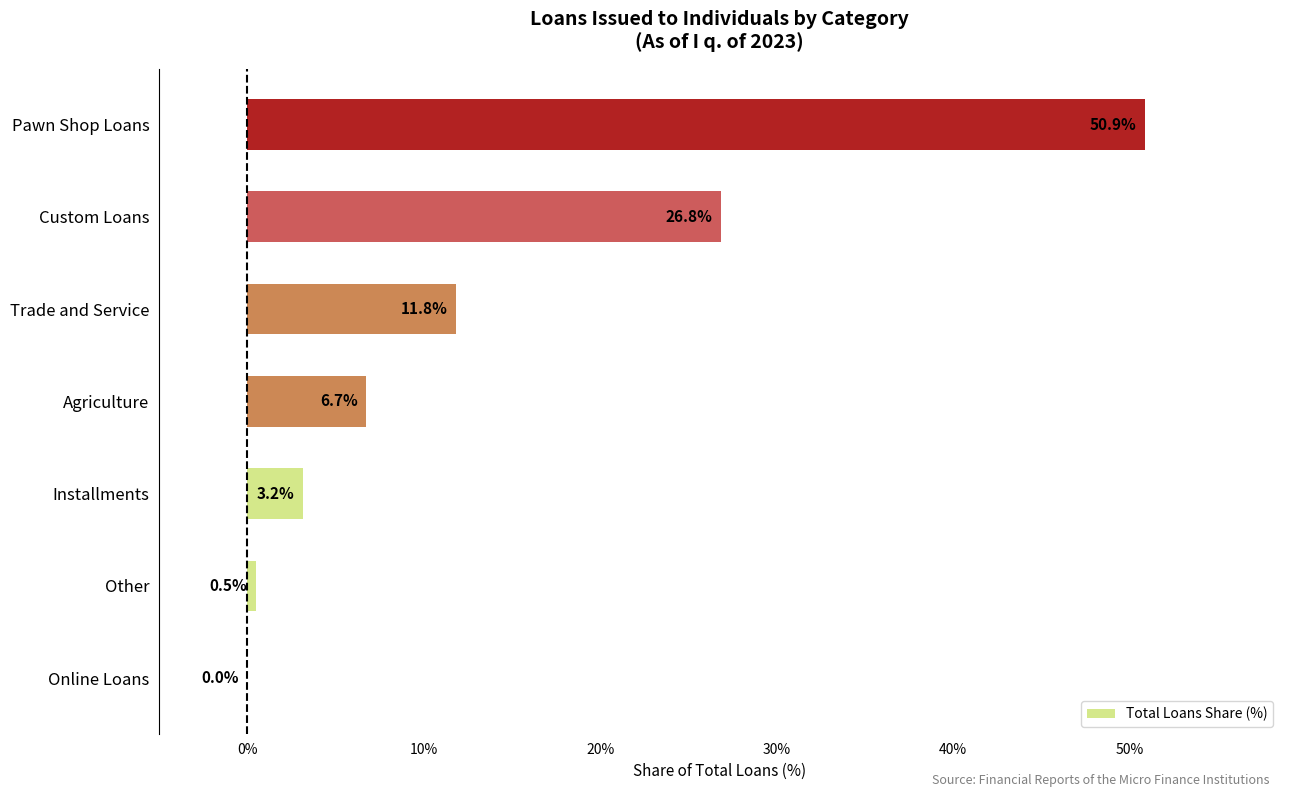

At which category does the chart reach its peak across all series?

Pawn Shop Loans